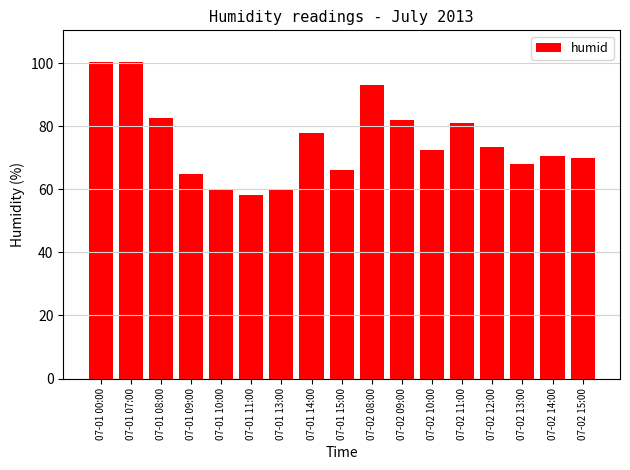

What value does the data have at 07-02 15:00?

69.8